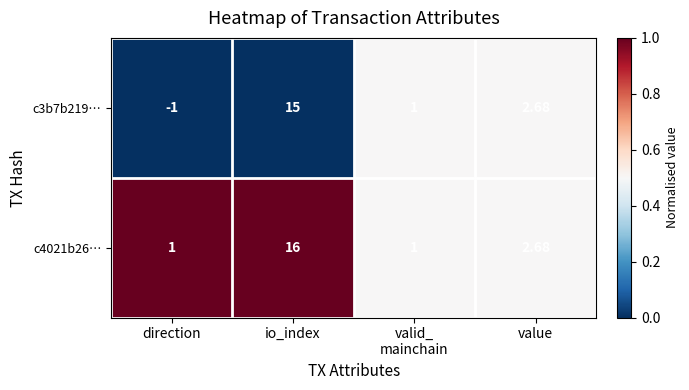

How many distinct data groups are displayed?

2